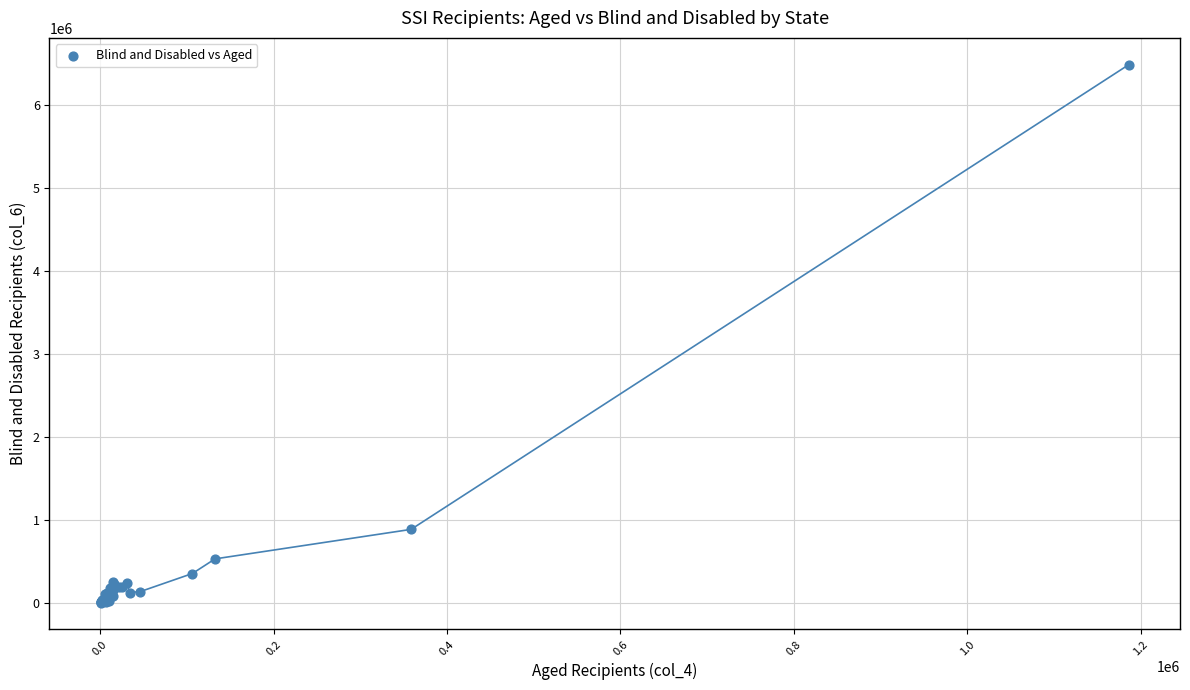

What Y value in the scatter plot is closest to 3249039?

889858